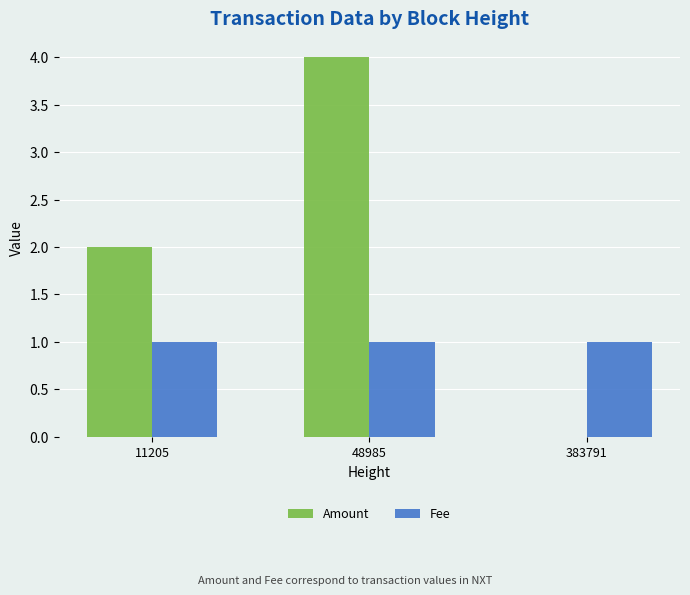

Which series has the largest total across all categories?

Amount